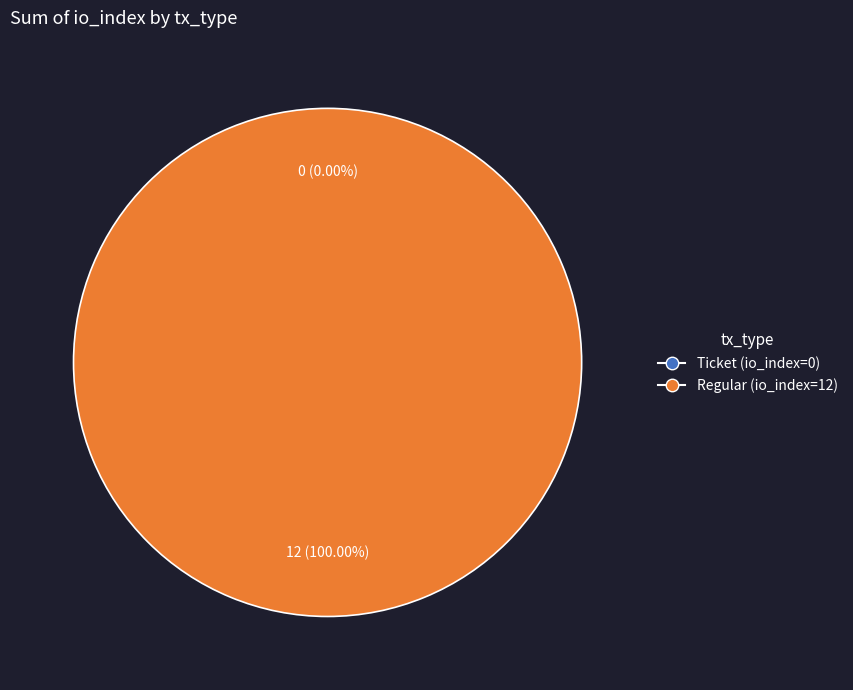

What percentage do Regular (io_index=12) and Ticket (io_index=0) together represent?

100.0%